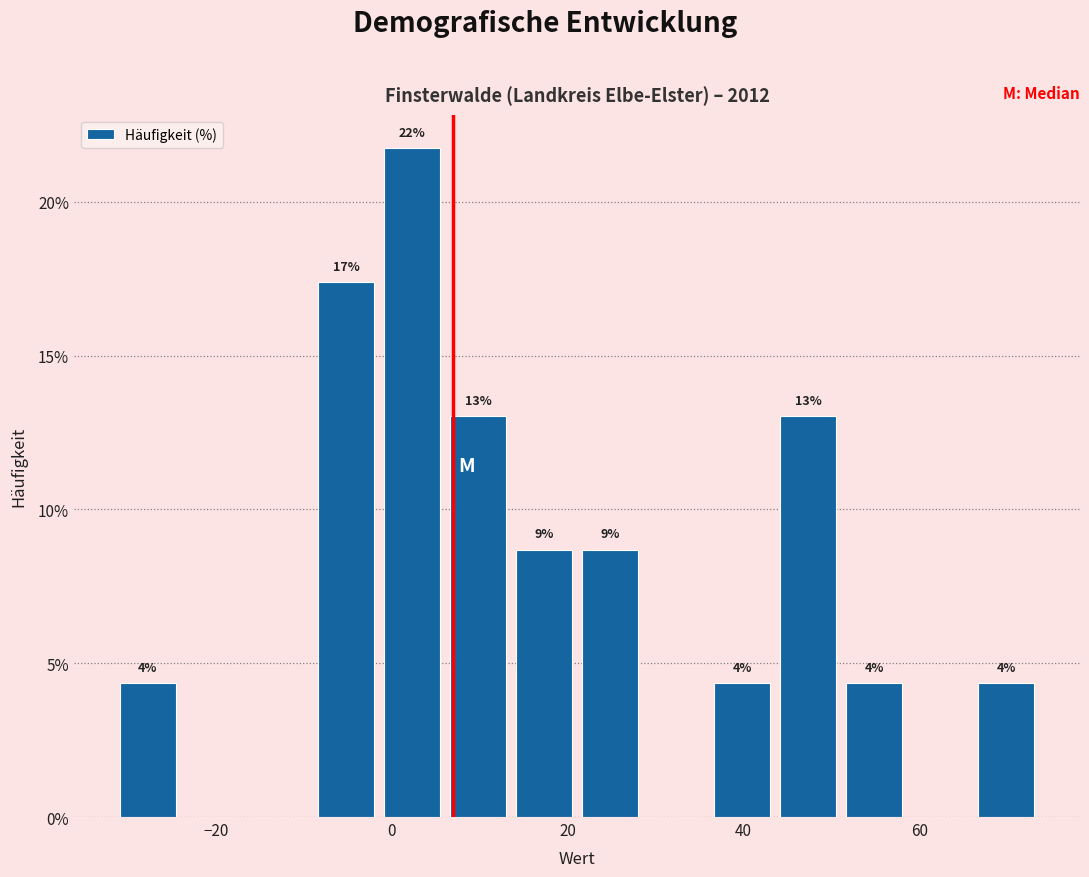

Around what value on the x-axis is the tallest bar? Give the approximate position of its centre, as read against the axis.

2